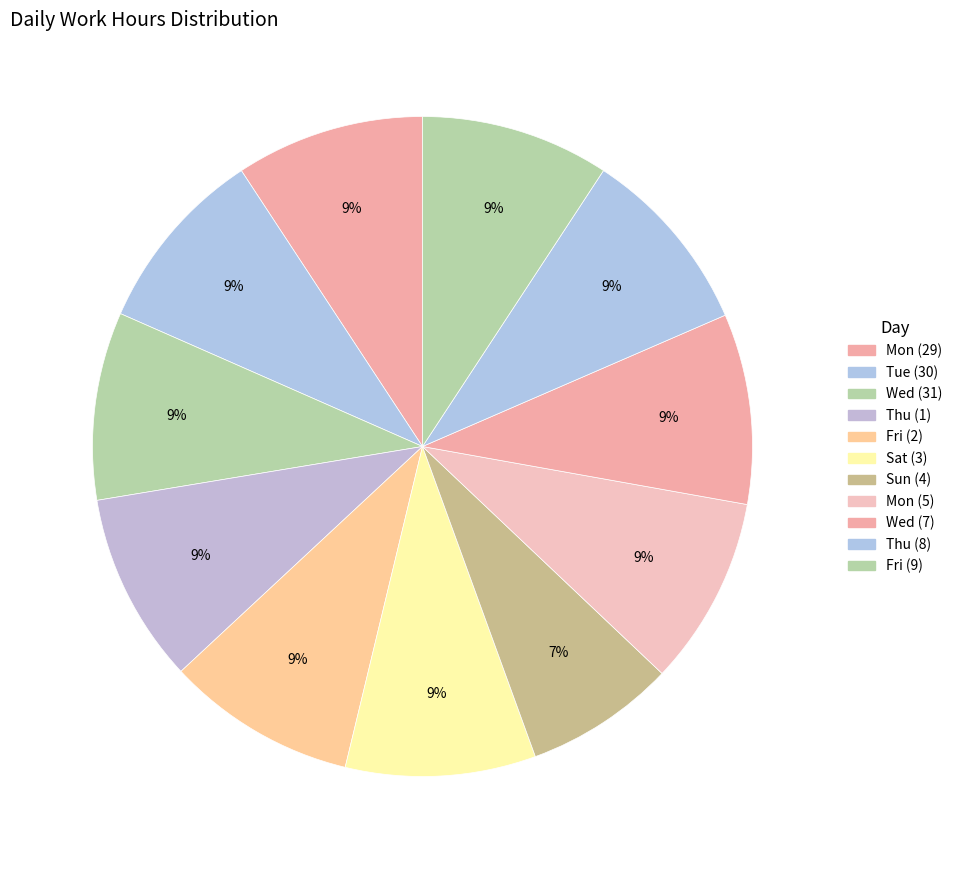

To the nearest percent, what percentage of the pie is Wed (31)?

9%